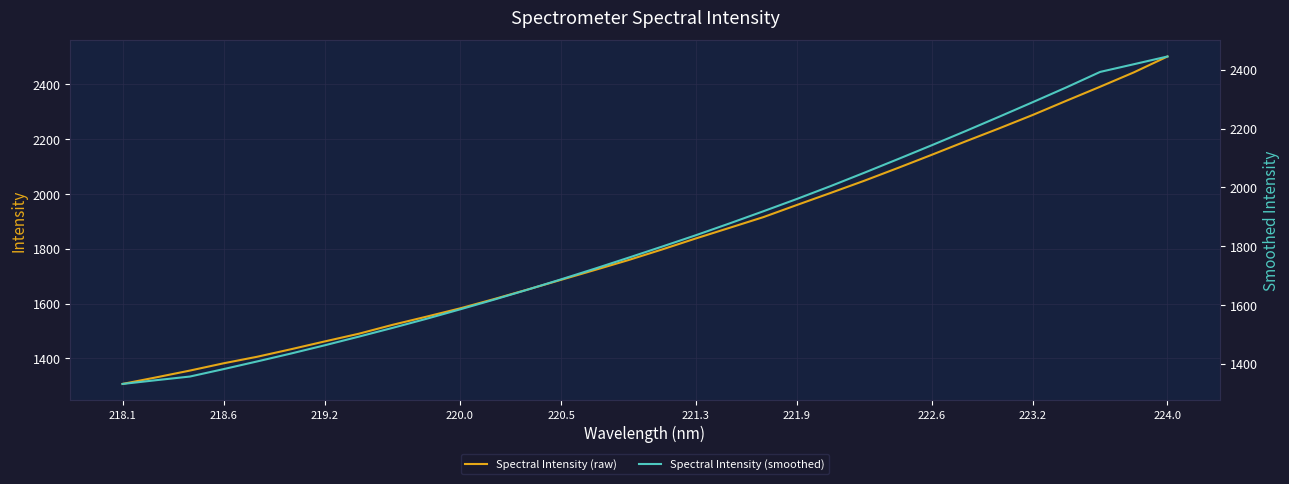

What is the minimum value for Spectral Intensity (raw)?

1307.0